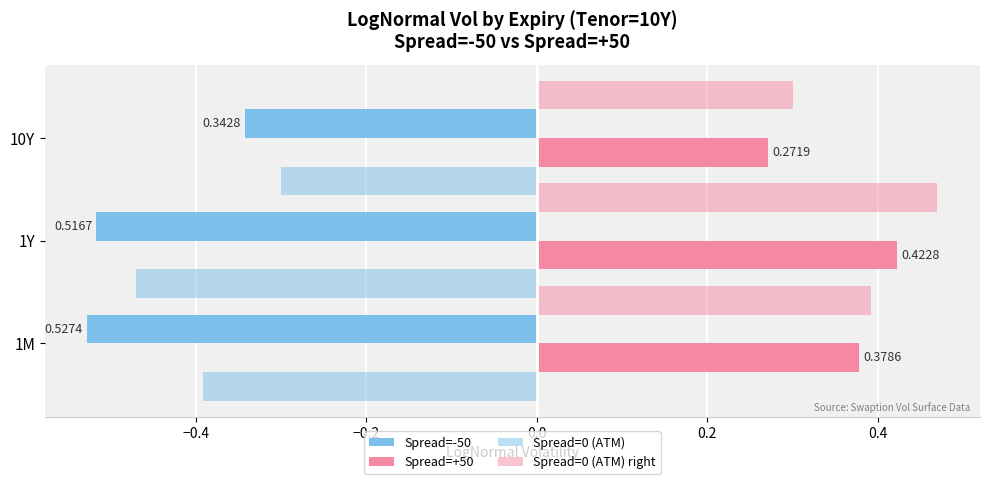

How many series are shown in this chart?

4